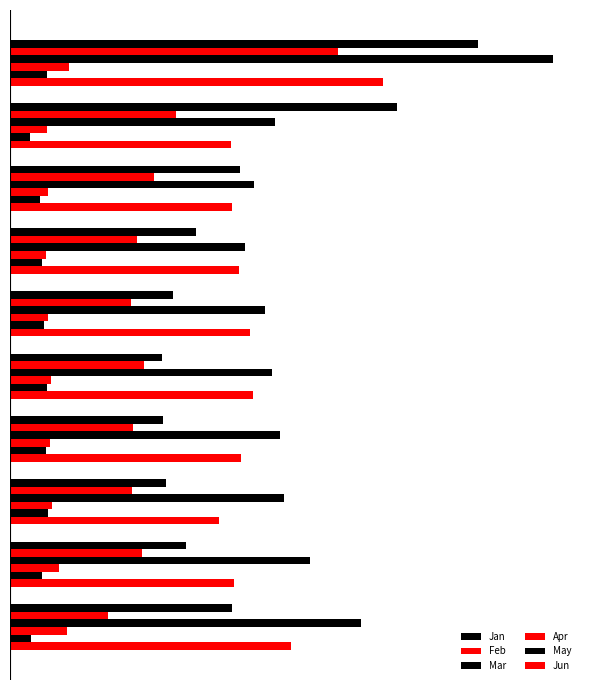

What is the value of the Jan bar at the 5th from the left?

0.8